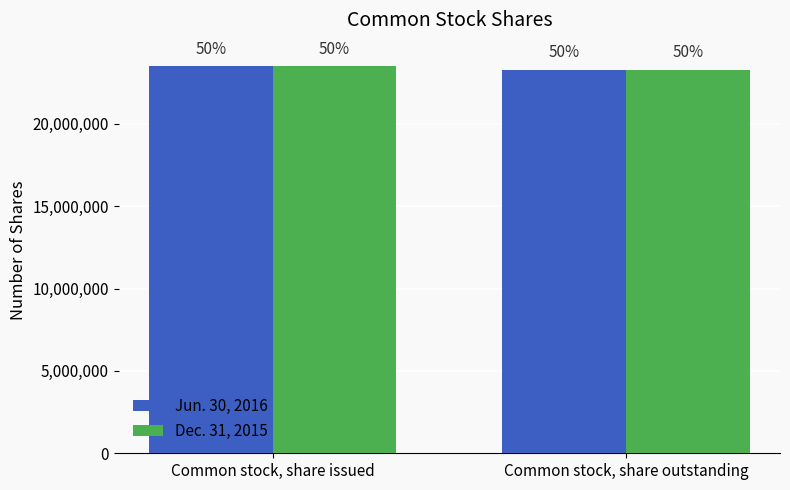

Where is Dec. 31, 2015 nearest to the value 23389468?

Common stock, share outstanding